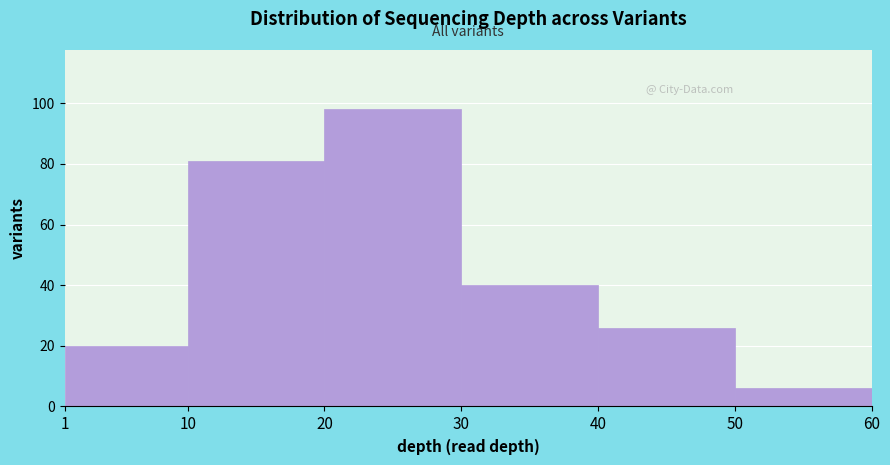

Reading left to right, list every bar in this chart as the range it spans on the x-axis followed by its height. The values are not printed on the chart, so give them approximately, as read against the axis.

1 to 10: 20
10 to 20: 82
20 to 30: 98
30 to 40: 40
40 to 50: 26
50 to 60: 6